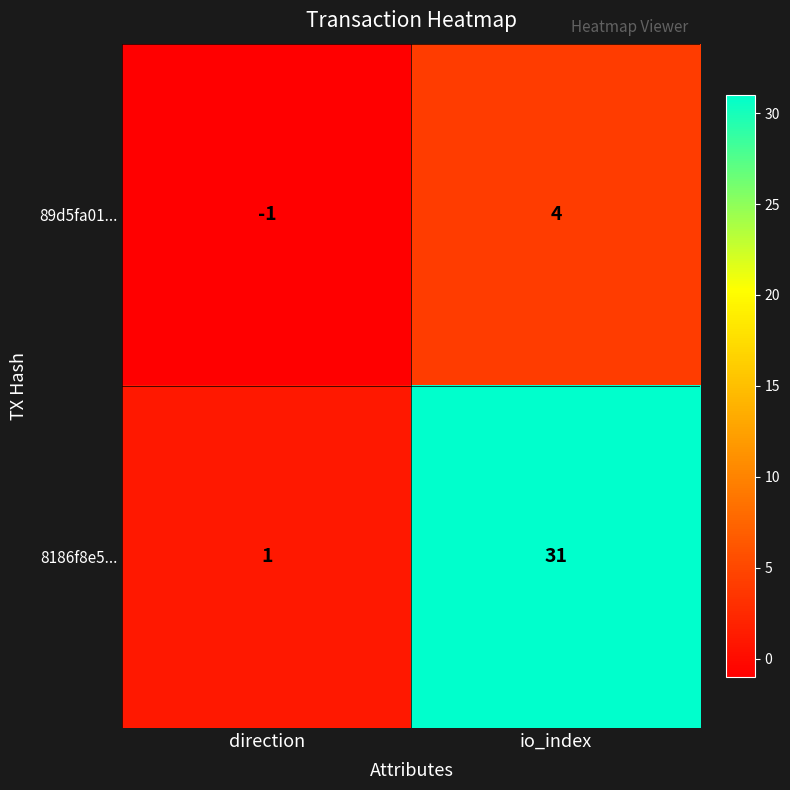

Which category has the lowest value across all series?

direction